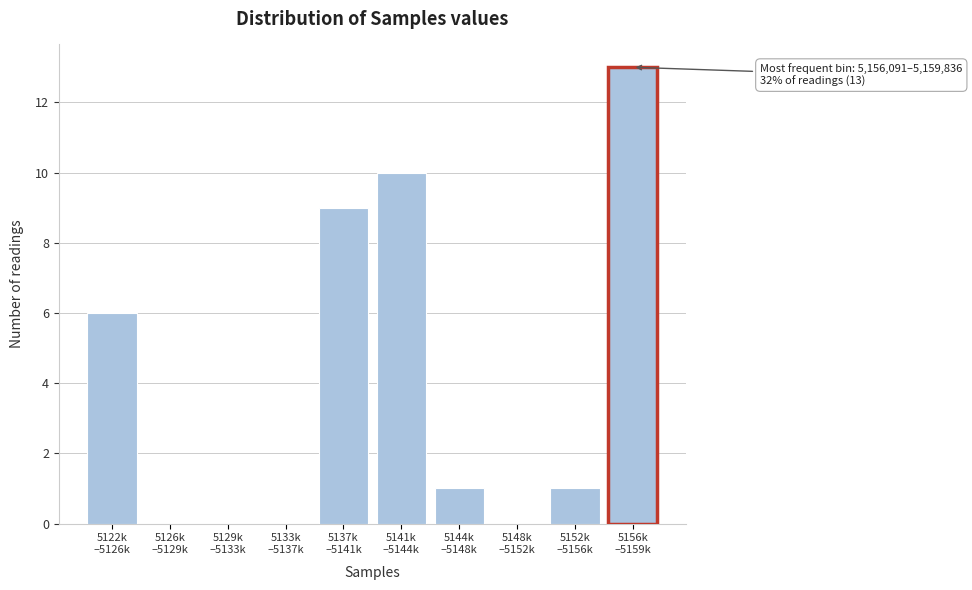

What is the greatest value displayed?

13